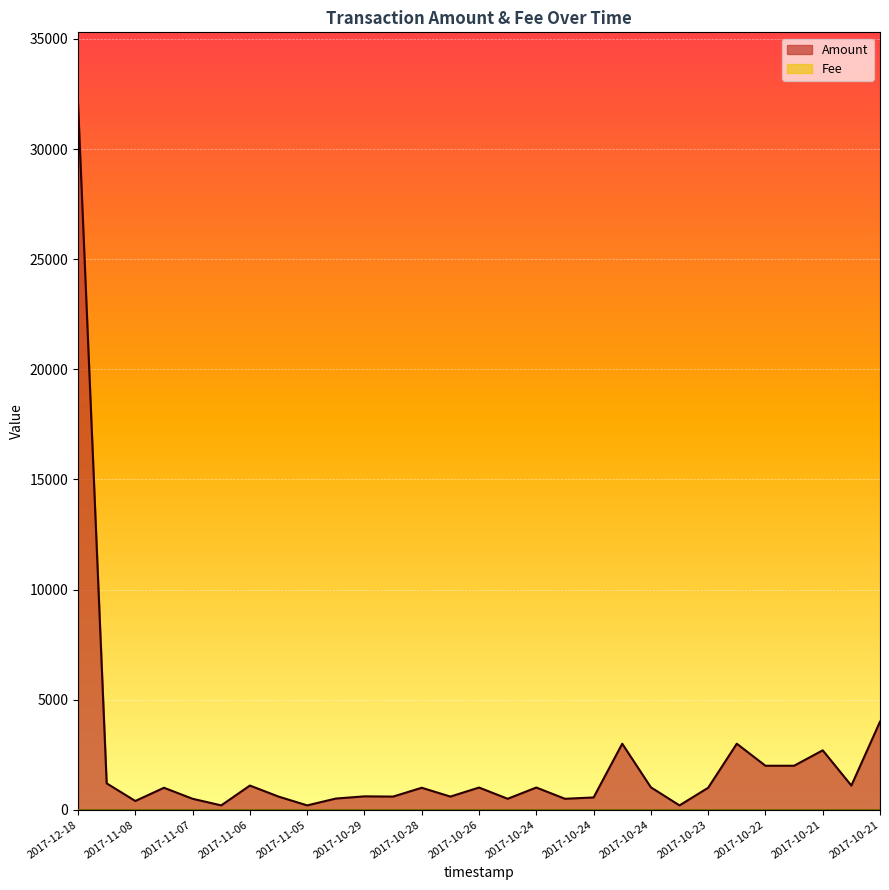

At which category does the data reach its first local valley?

2017-11-08